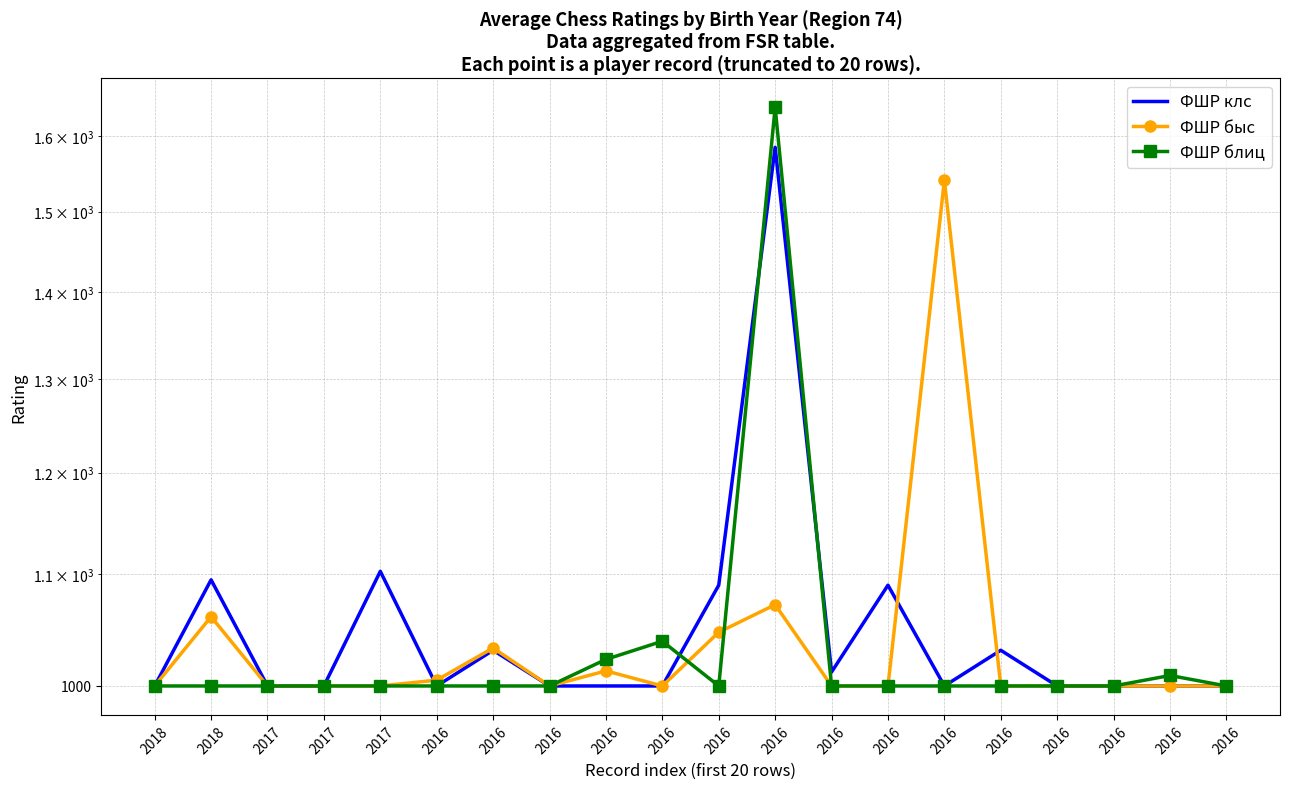

What is the difference between the maximum and second lowest values in the ФШР клс series?

585